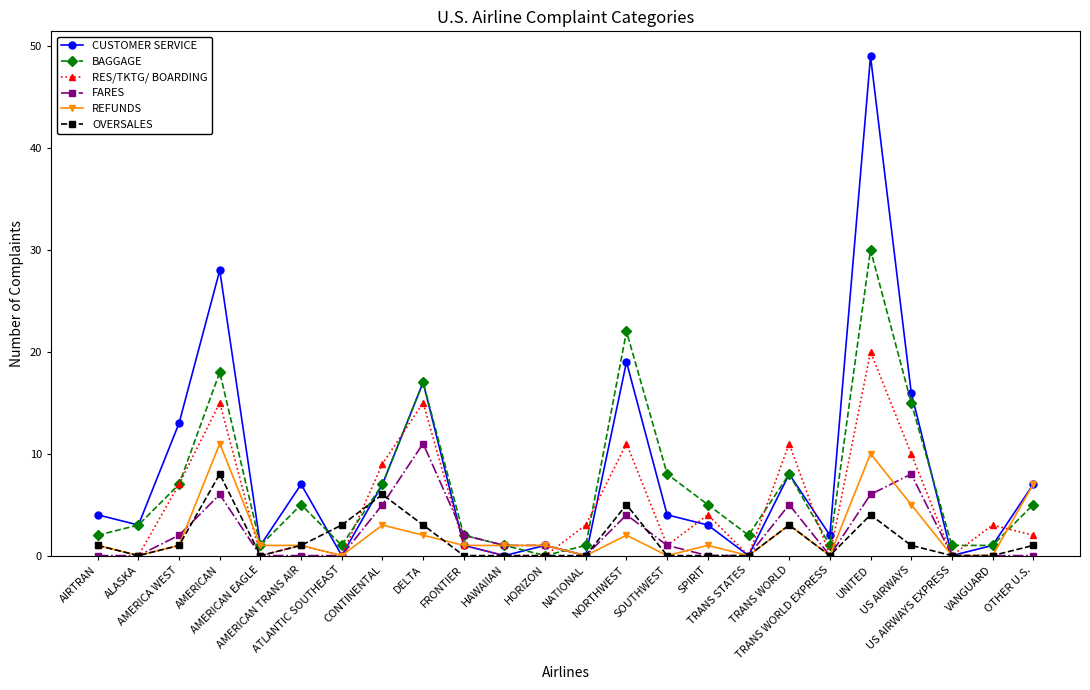

At which label is OVERSALES closest to 4?

UNITED